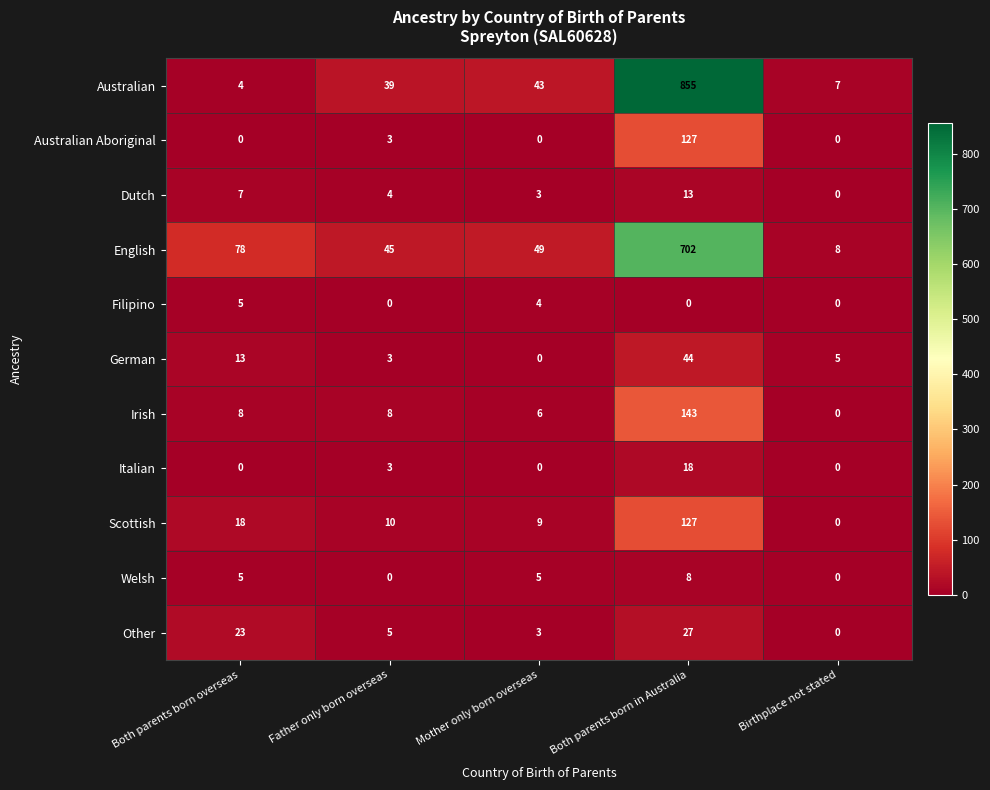

Which series changed the most between Mother only born overseas and Birthplace not stated?

English